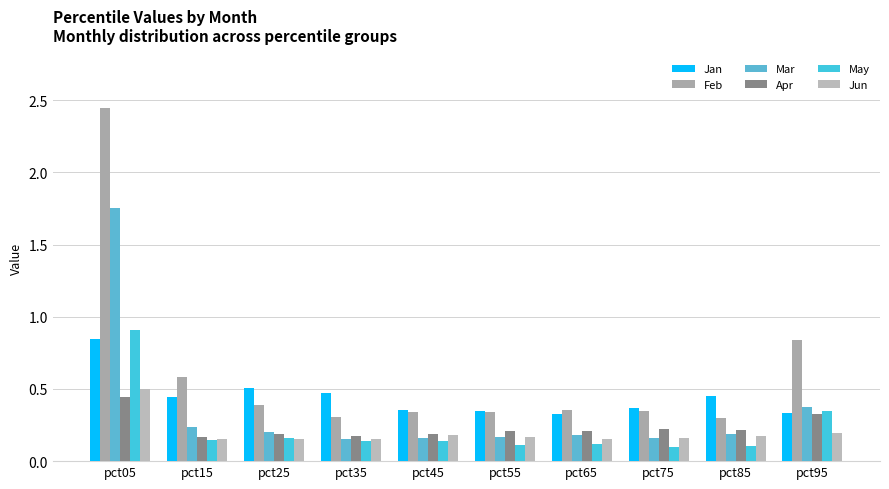

What is the value of the Mar bar at the 1st from the left?

1.8